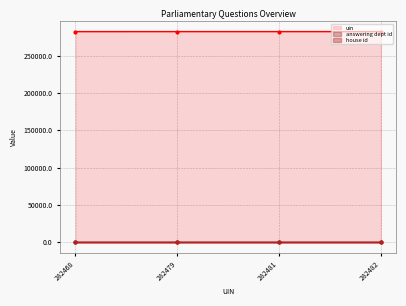

What is the average value of the house id series?

1